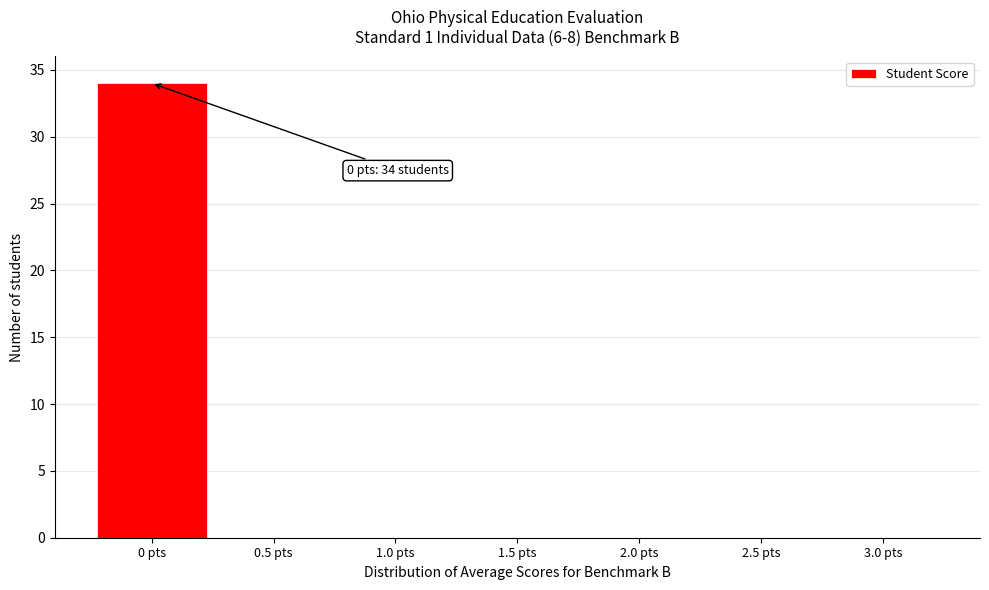

Which range on the x-axis has the tallest bar?

-0.25 to 0.25